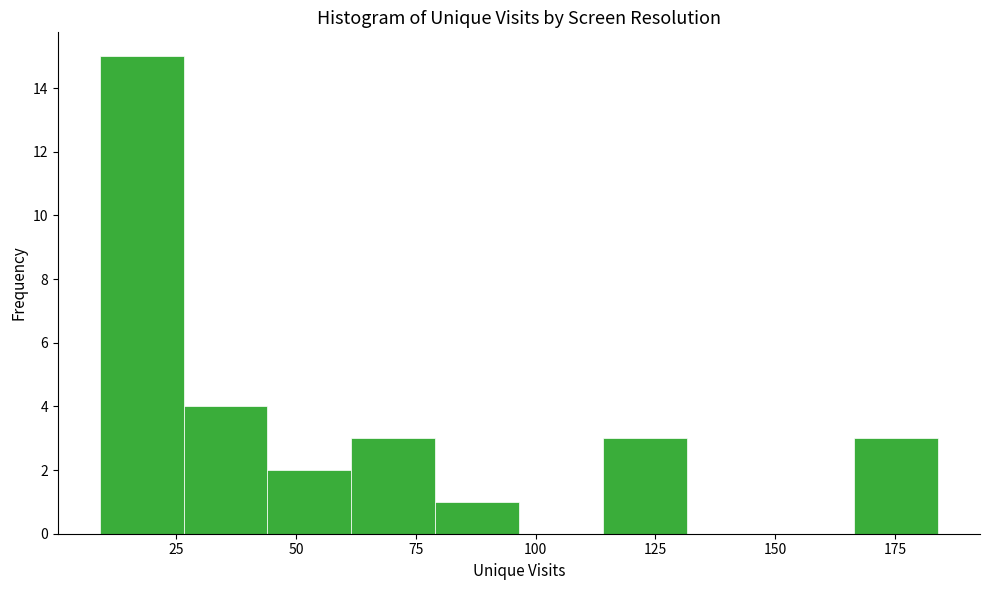

Around what value on the x-axis is the tallest bar? Give the approximate position of its centre, as read against the axis.

20